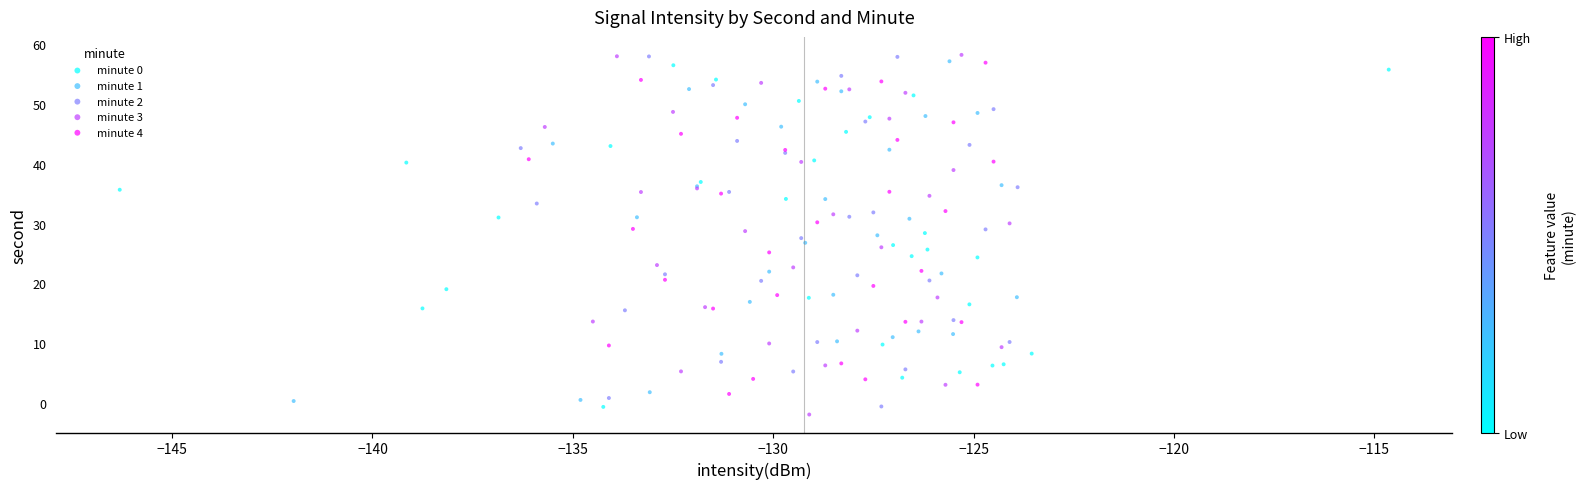

What are all the series names shown in the legend?

minute 0, minute 1, minute 2, minute 3, minute 4